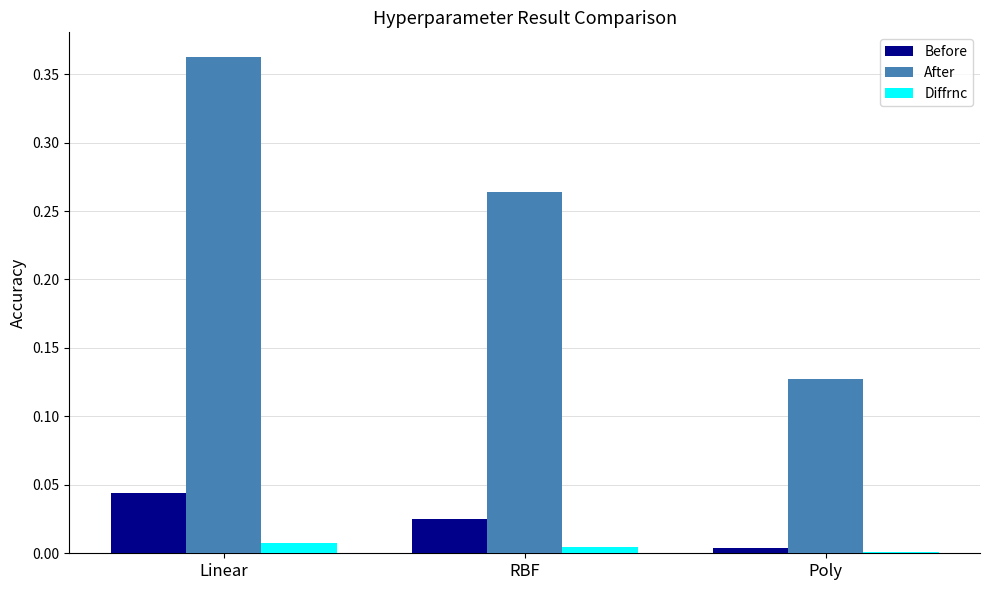

What are all the series names shown in the legend?

Before, After, Diffrnc